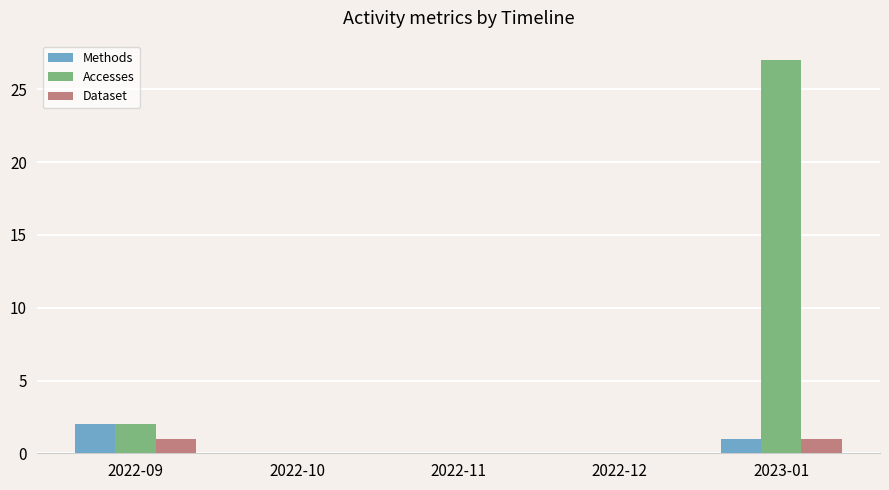

The value of Methods at 2022-09 is 2. True or false?

True